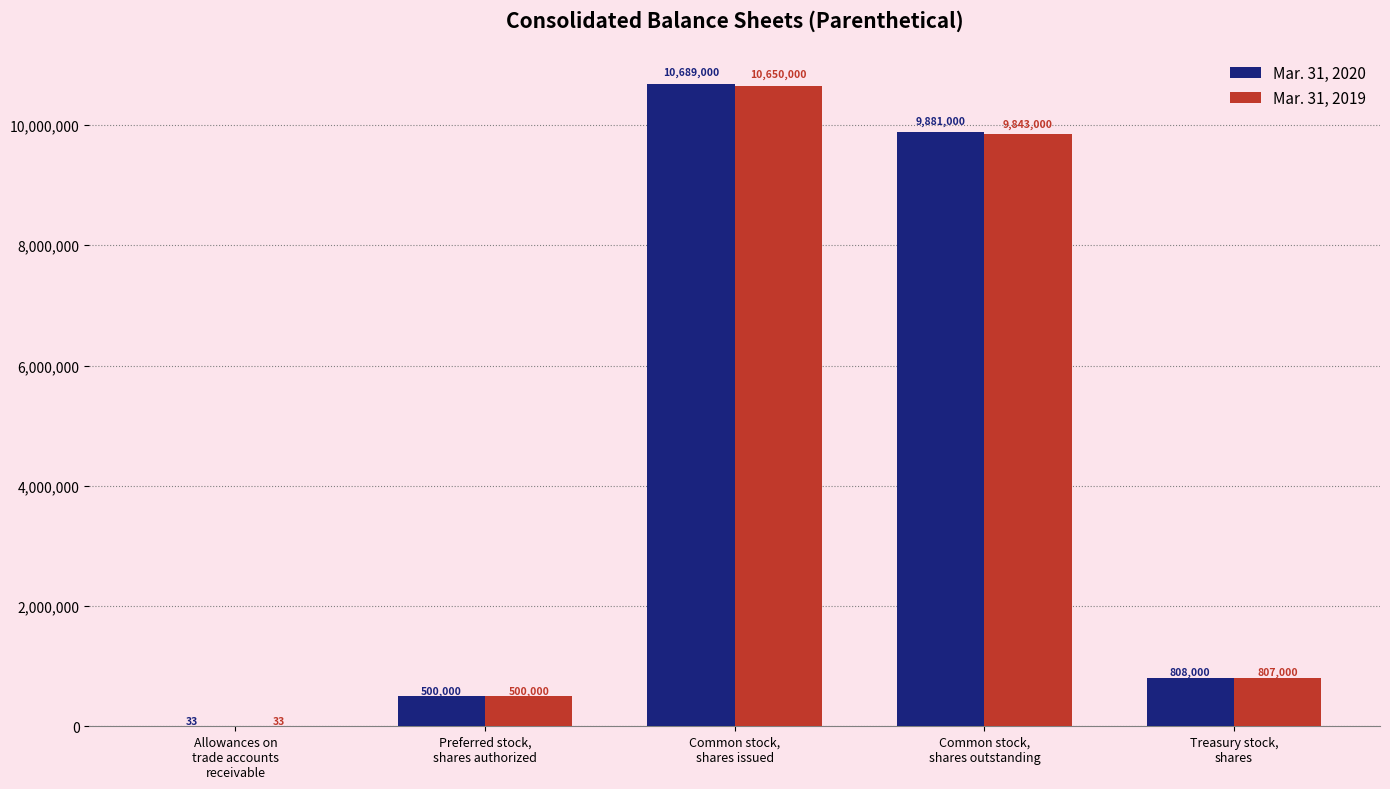

Which series has the largest total across all categories?

Mar. 31, 2020